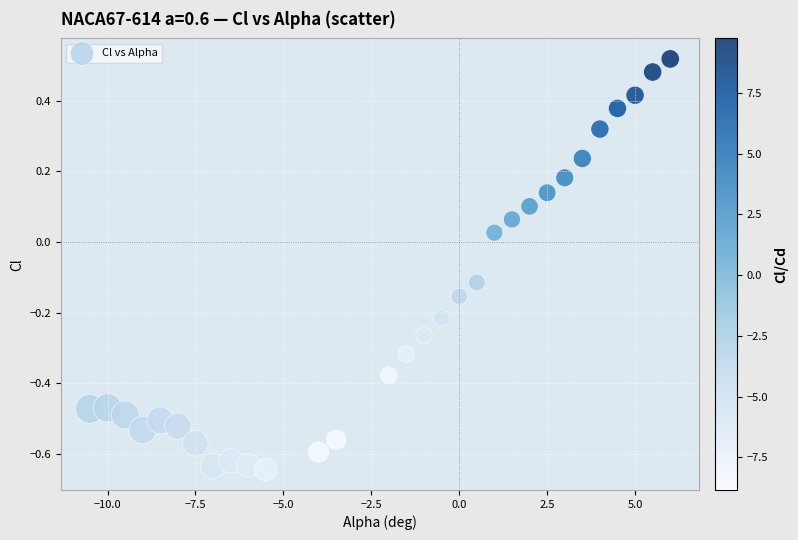

What is the range of X values (max minus min)?

16.5